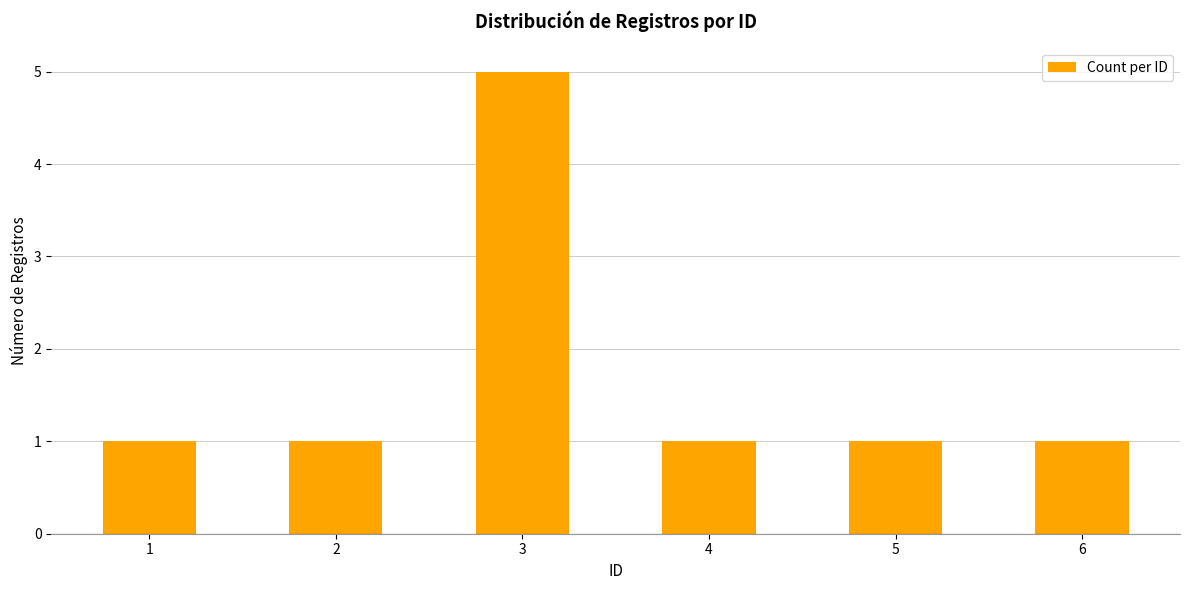

Count the values in the range 1 to 2.

5